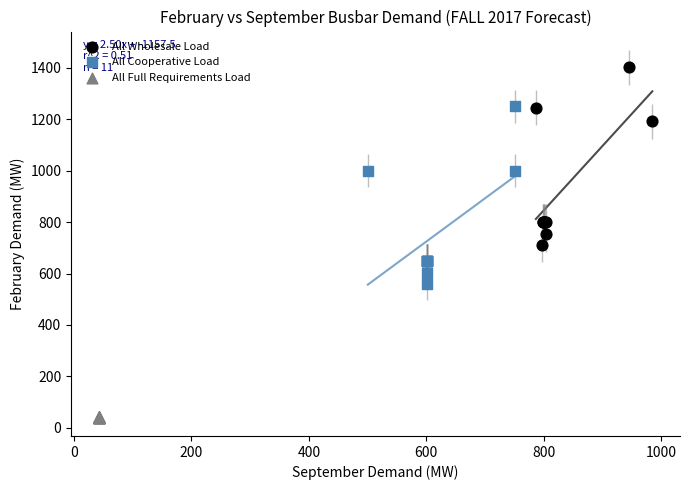

Which series has the widest spread of Y values?

All Cooperative Load